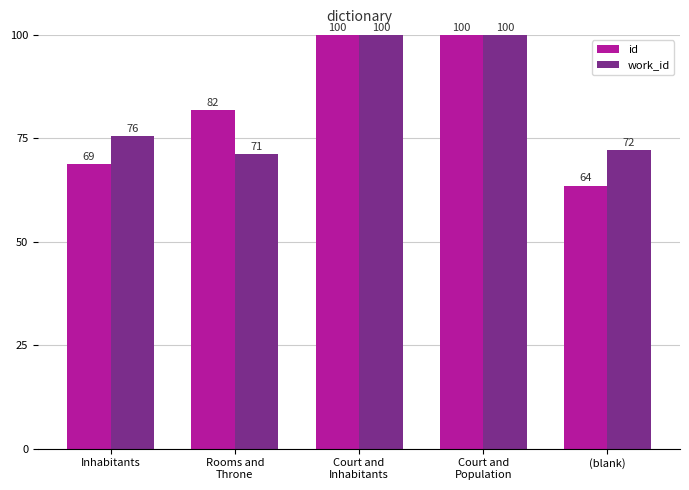

How many values in the id series exceed 81?

3